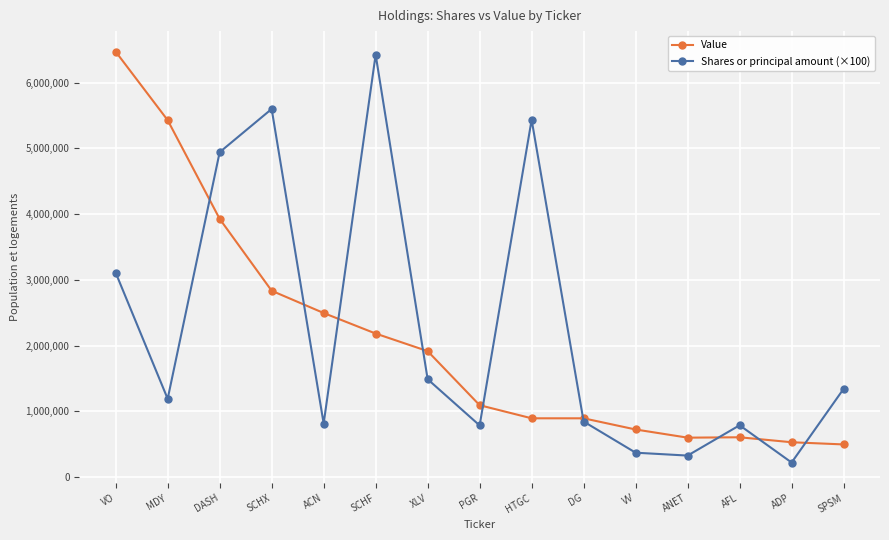

What is the lowest value of the Value series?

494681